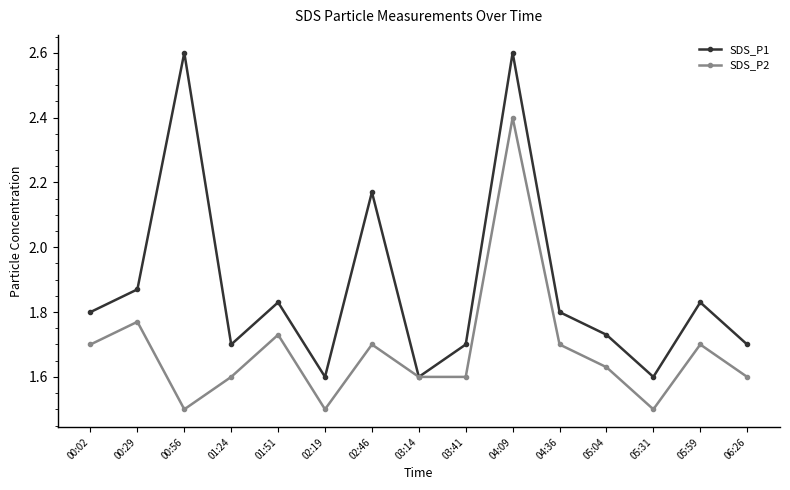

Does the chart have visible grid lines?

No